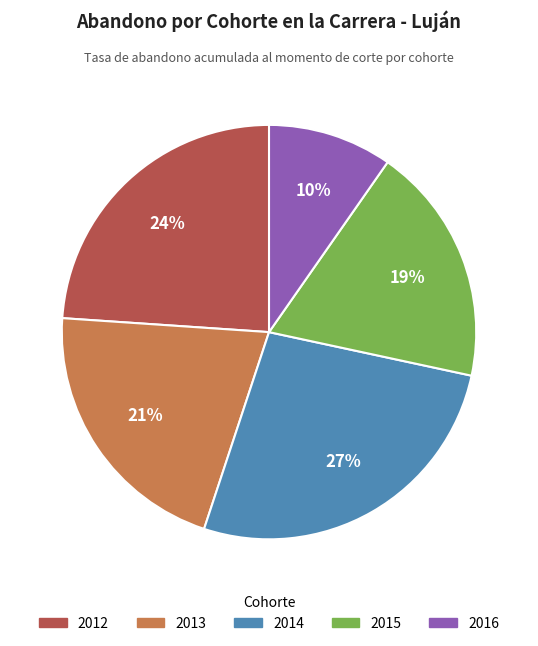

Is there any slice that represents more than half of the pie?

No